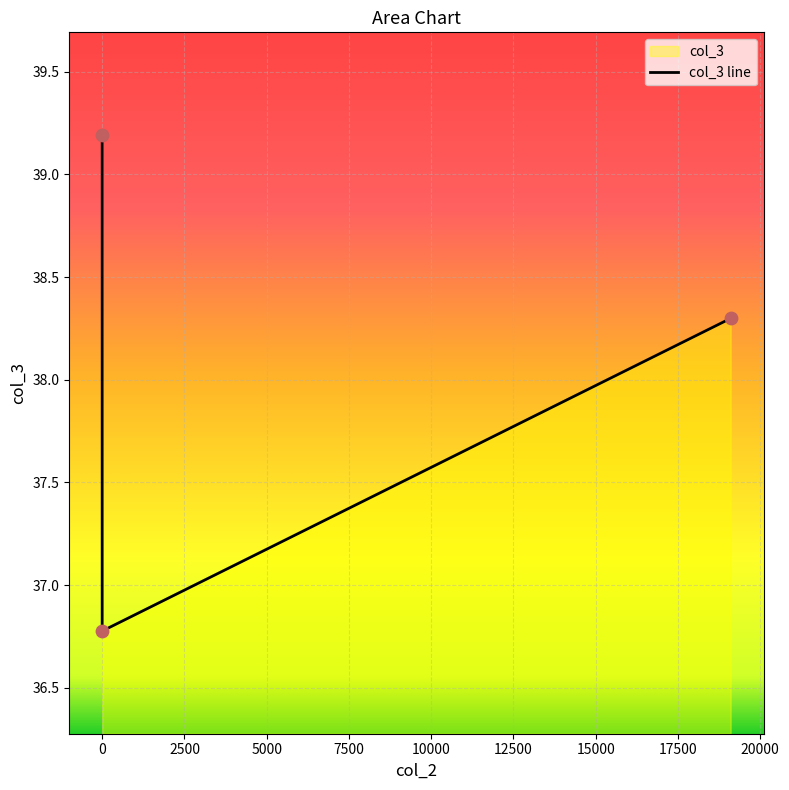

What is the ratio of the value at 2500 to the value at −2500?

1.0